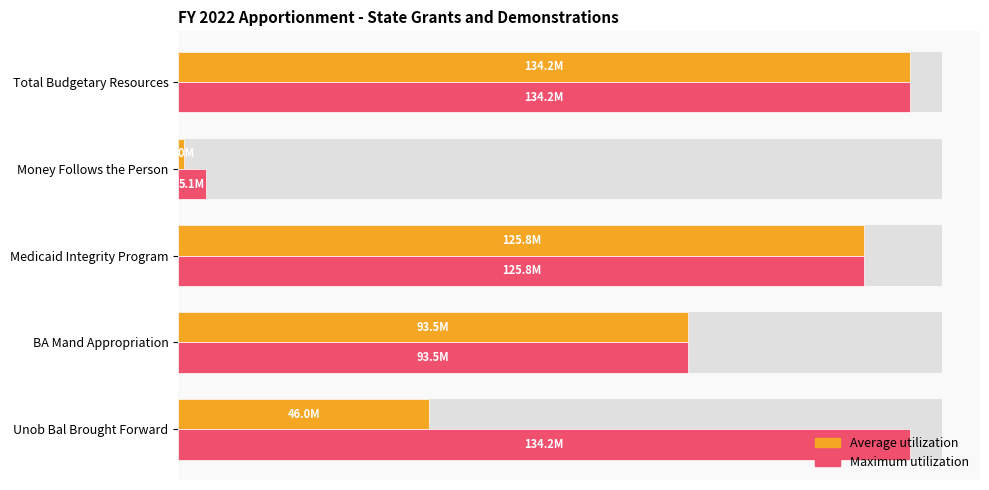

What is the difference between the second highest and second lowest values in the Average utilization series?

79790724